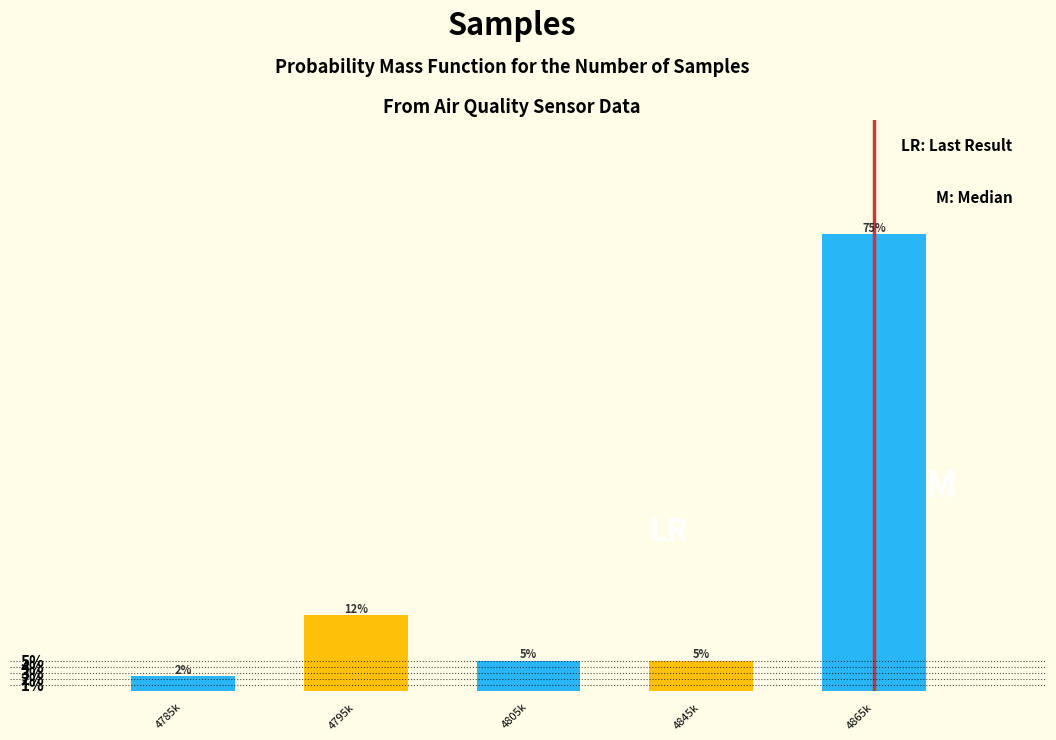

Does the chart contain any negative values?

No